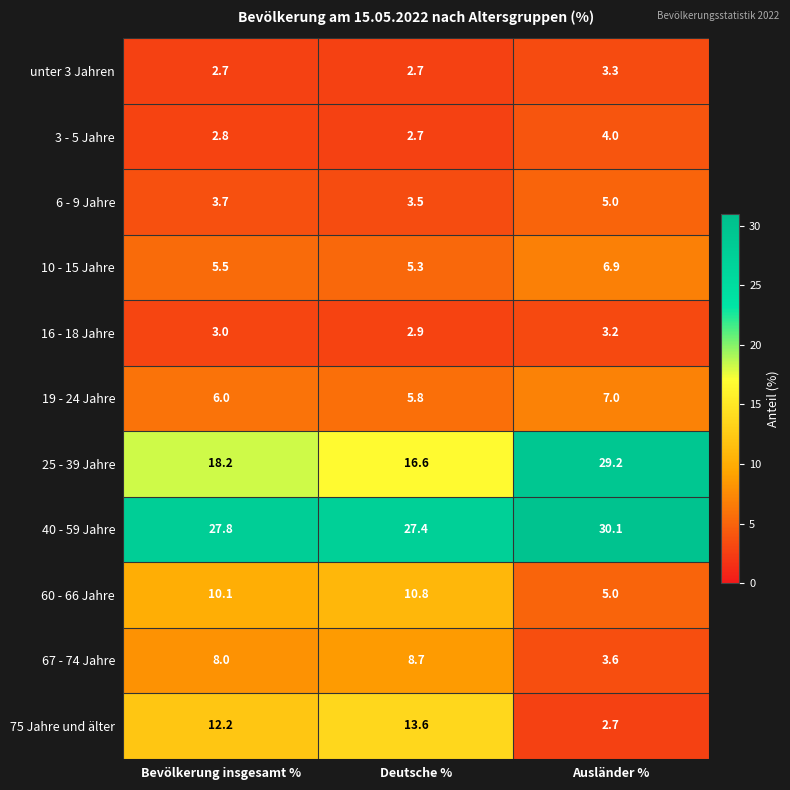

Which series changed the most between Bevölkerung insgesamt % and Deutsche %?

25 - 39 Jahre